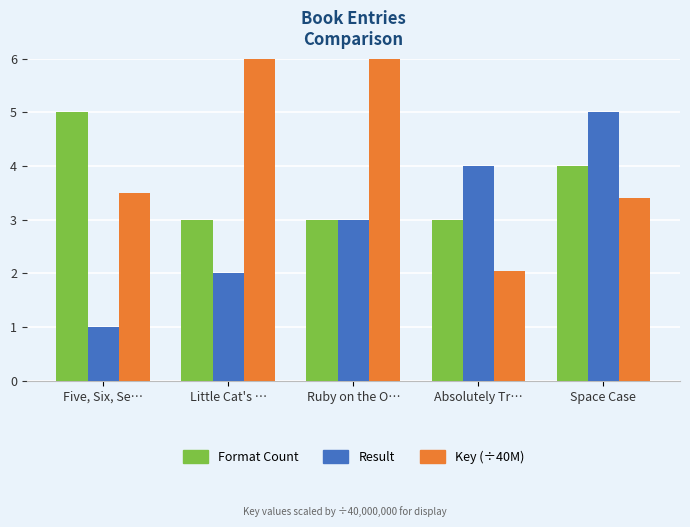

Count the number of data series in this chart.

3